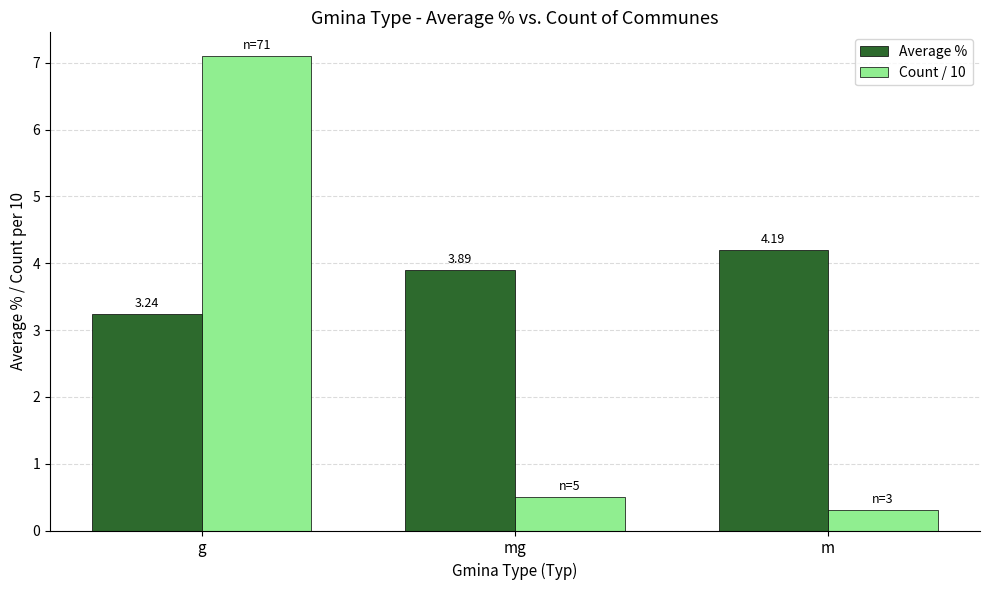

What is the value of the Average % bar at the 2nd from the left?

3.9